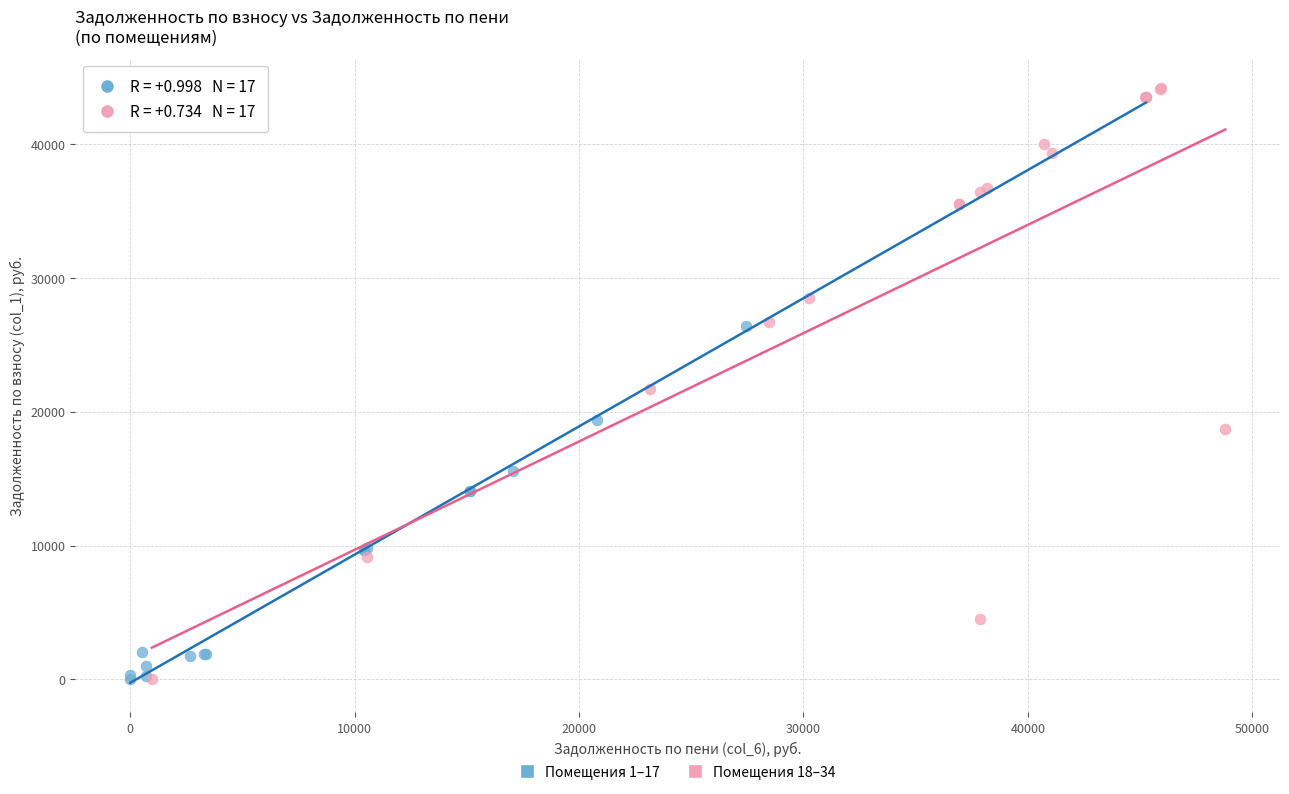

What are all the series names shown in the legend?

Помещения 1–17, Помещения 18–34